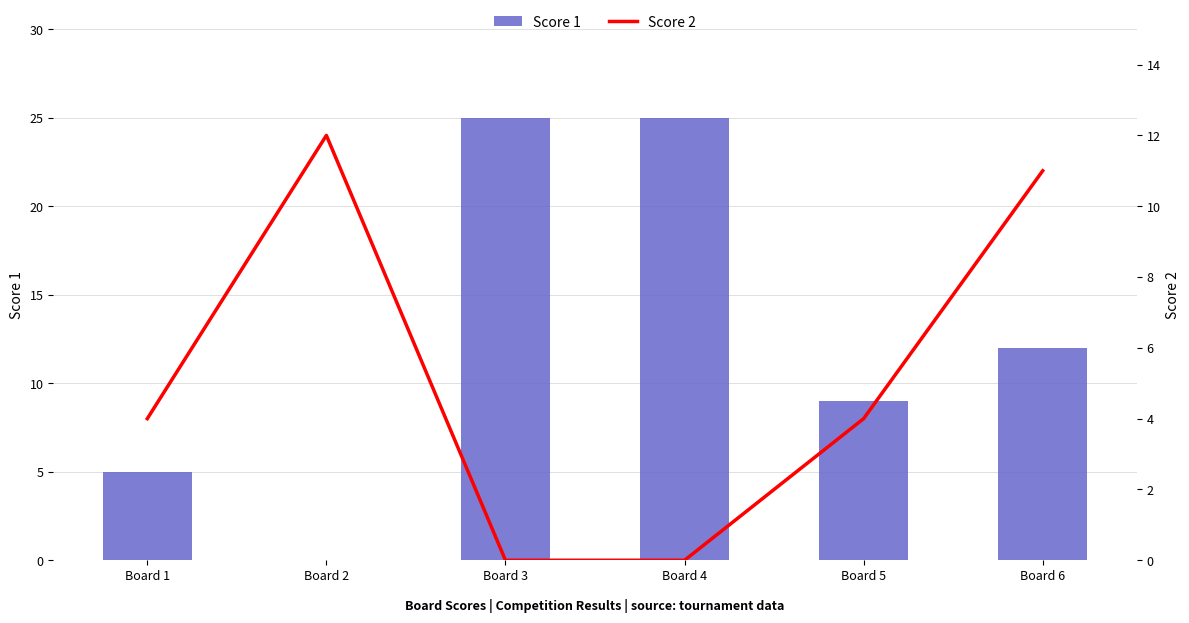

How many values in the Score 1 series are below 12?

3